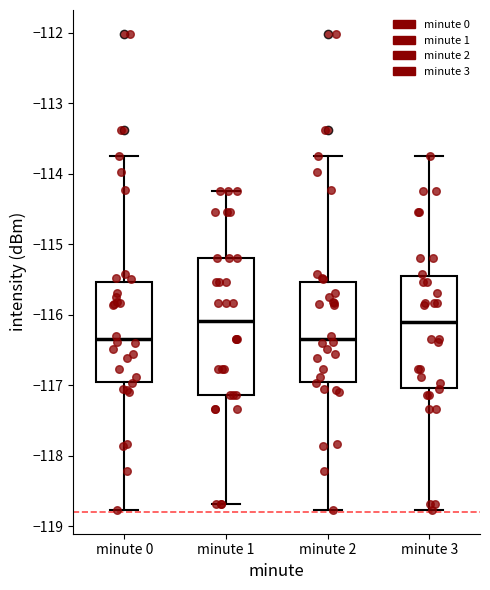

Reading left to right, transcribe this box plot: for each box, give where its median line is, the range the box spans, and where its two whiskers end, as read against the y-axis. The values are not printed on the chart, so give them approximately, as read against the axis.

minute 0: median -116.3, box -117.0 to -115.5, whiskers -118.8 to -113.8
minute 1: median -116.1, box -117.1 to -115.2, whiskers -118.7 to -114.3
minute 2: median -116.3, box -117.0 to -115.5, whiskers -118.8 to -113.8
minute 3: median -116.1, box -117.0 to -115.5, whiskers -118.8 to -113.8